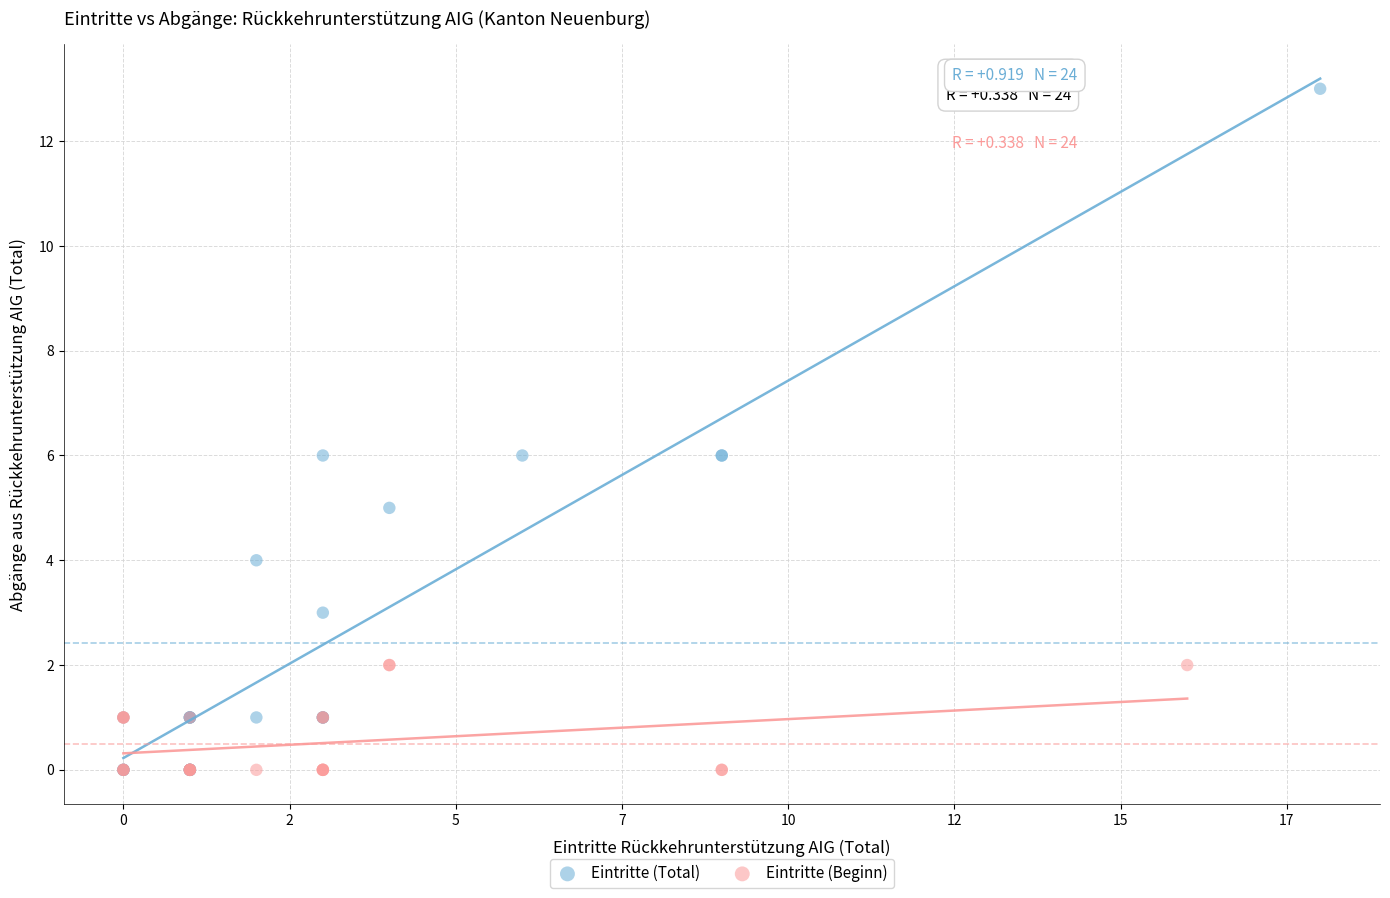

Which series has the widest spread of Y values?

Eintritte (Total)